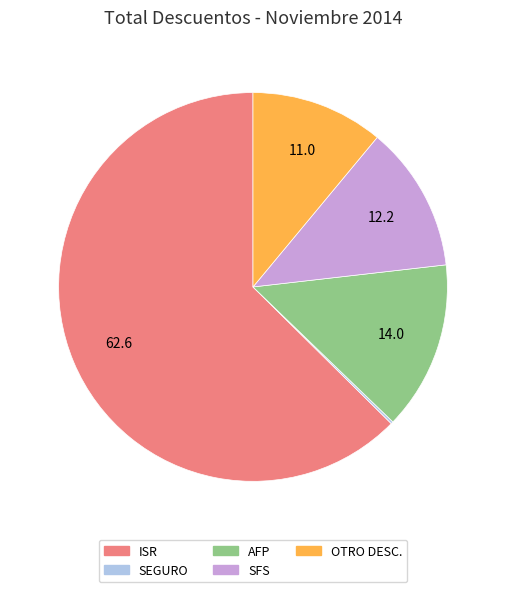

Between AFP and OTRO DESC., which is larger?

AFP